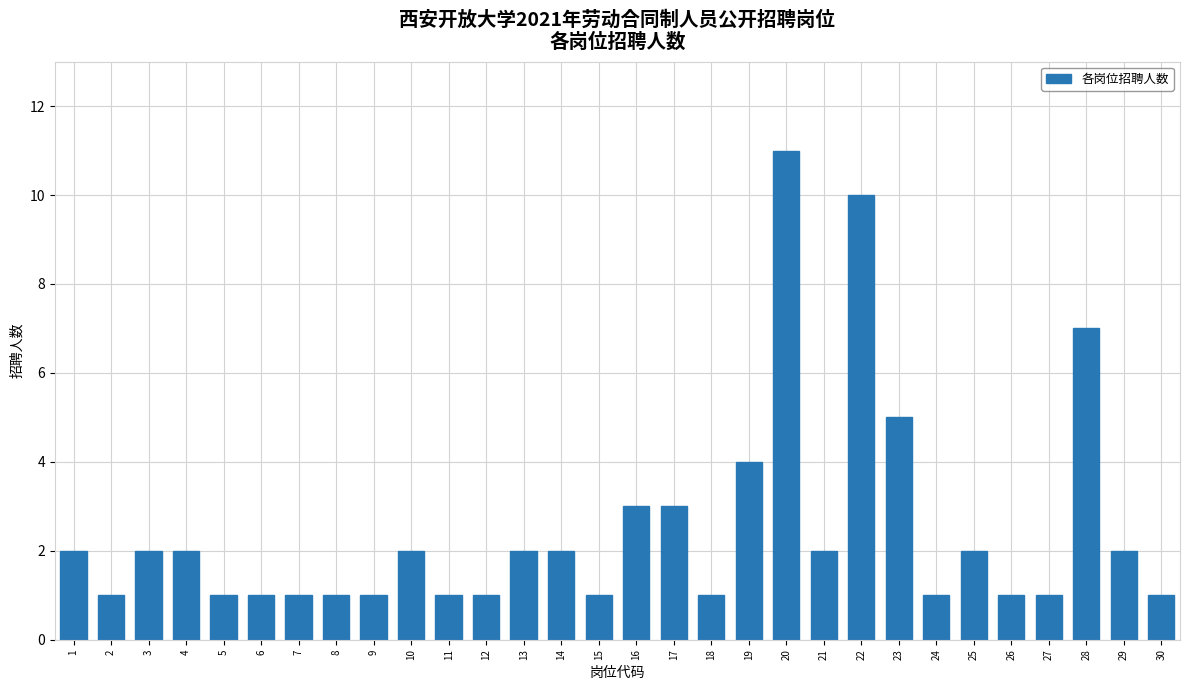

What value does the data have at 2?

1